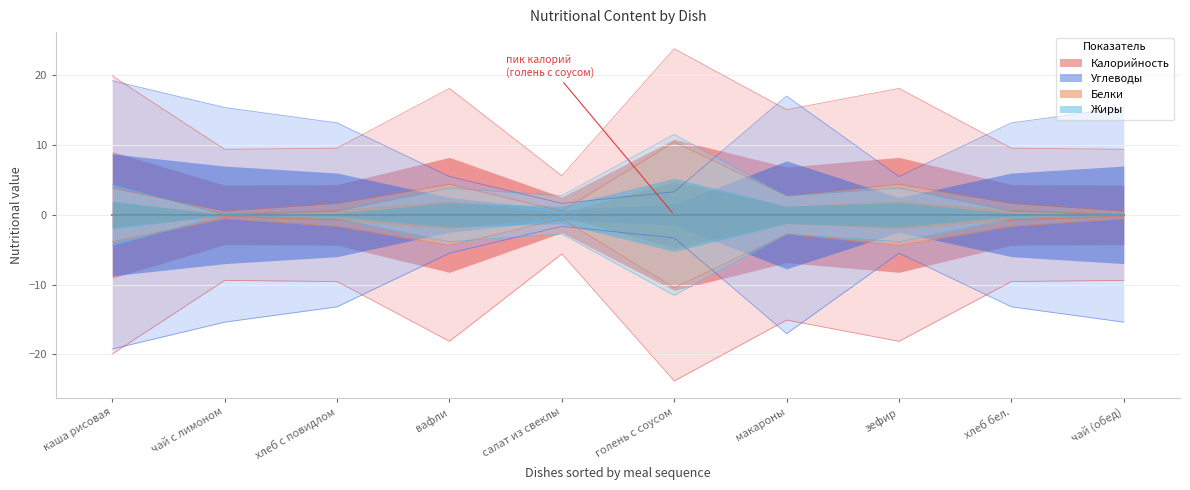

True or false: Жиры and Калорийность cross at least once.

False